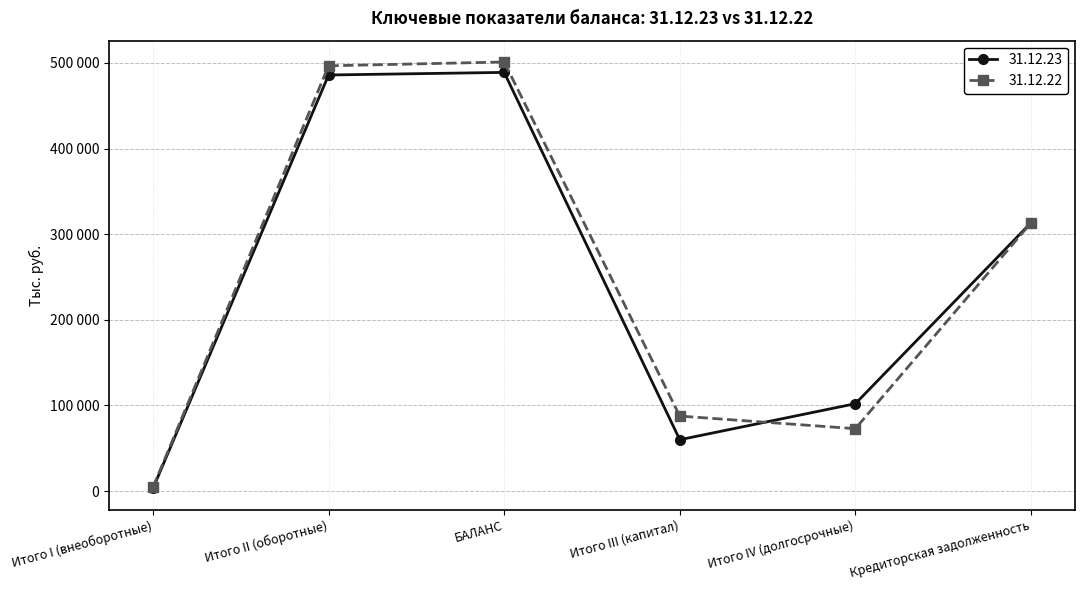

In 31.12.22, how many points are higher than both neighbors (excluding endpoints)?

1